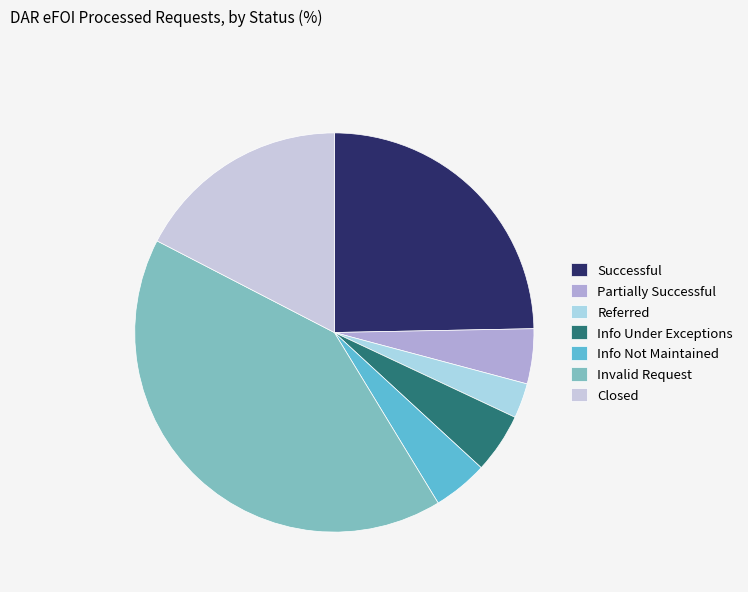

How many segments does this pie chart have?

7